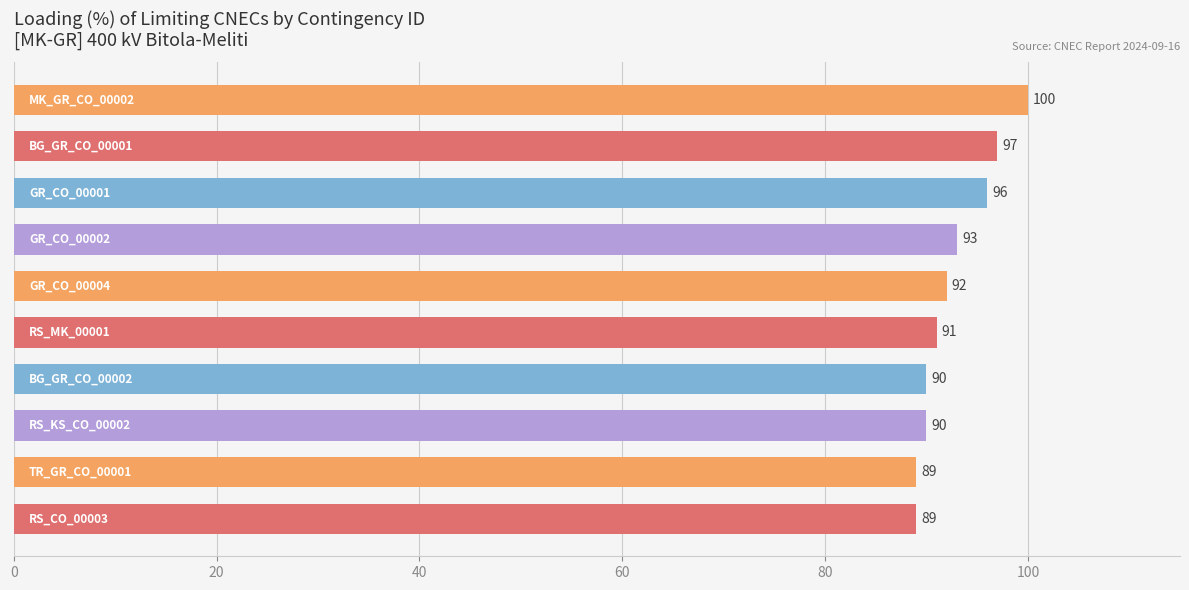

Reading top to bottom, extract all data points from this chart.

100	97	96	93	92	91	90	90	89	89